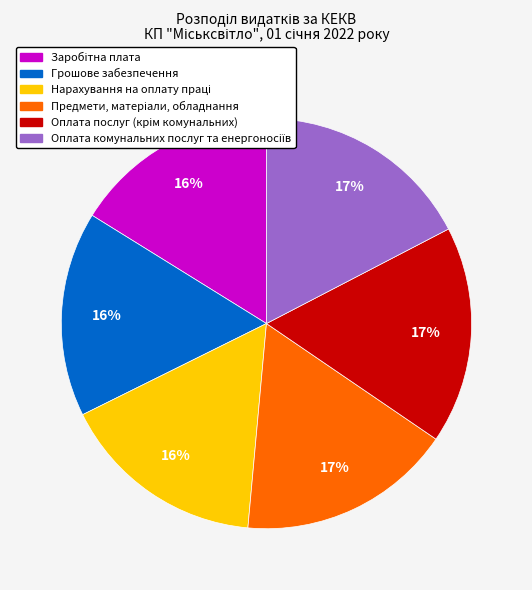

To the nearest percent, what is the average slice percentage?

17%